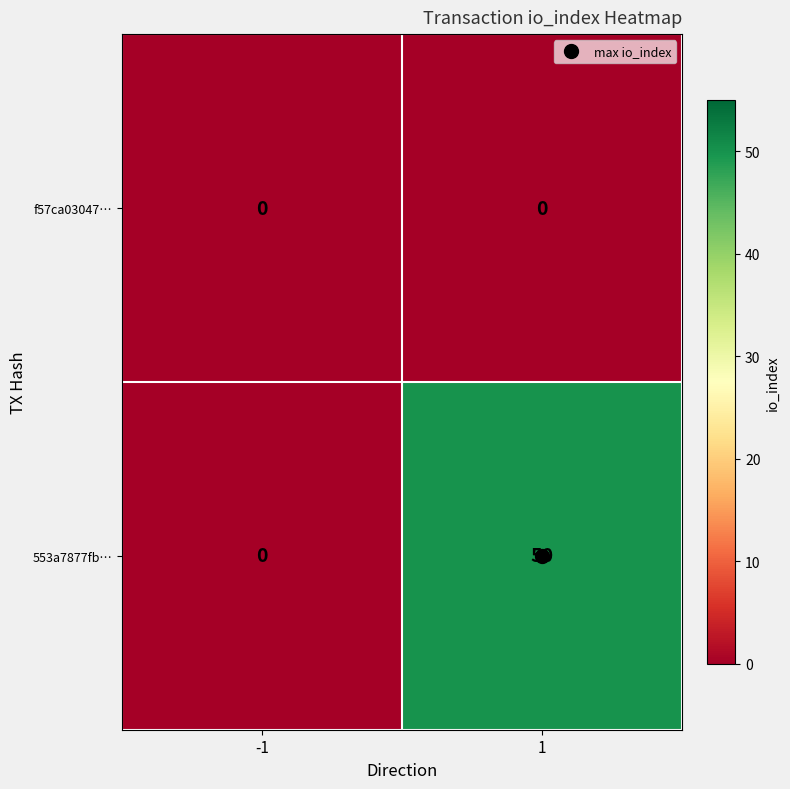

What is the sum of the 553a7877fb… values at 1 and -1?

50